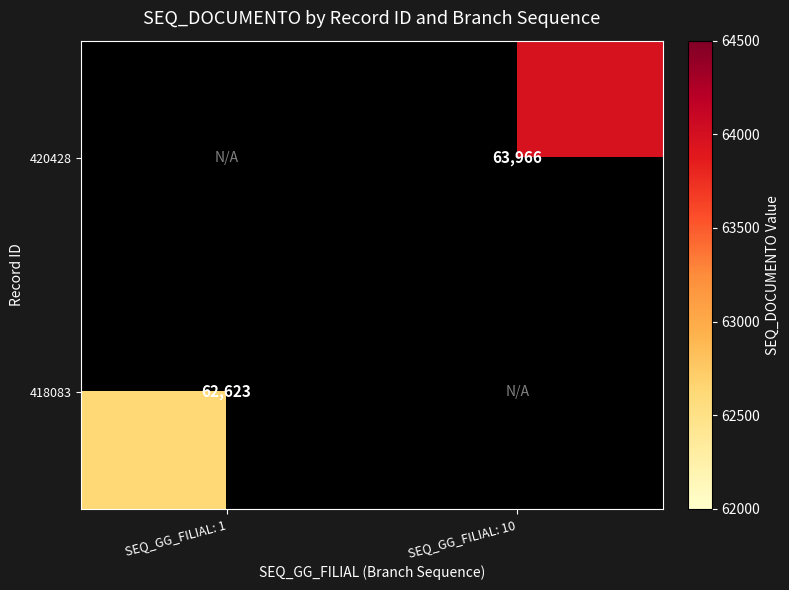

Is it true that 418083 equals 62623 at SEQ_GG_FILIAL: 1?

True